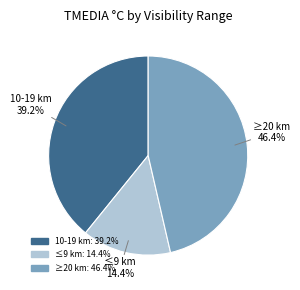

Is there a majority slice in this chart?

No